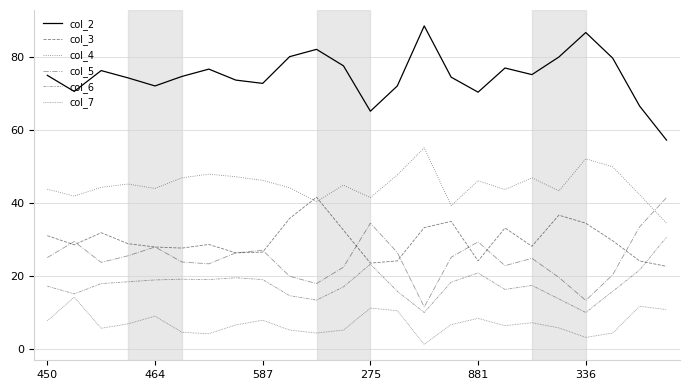

How many lines are shown in the chart?

6